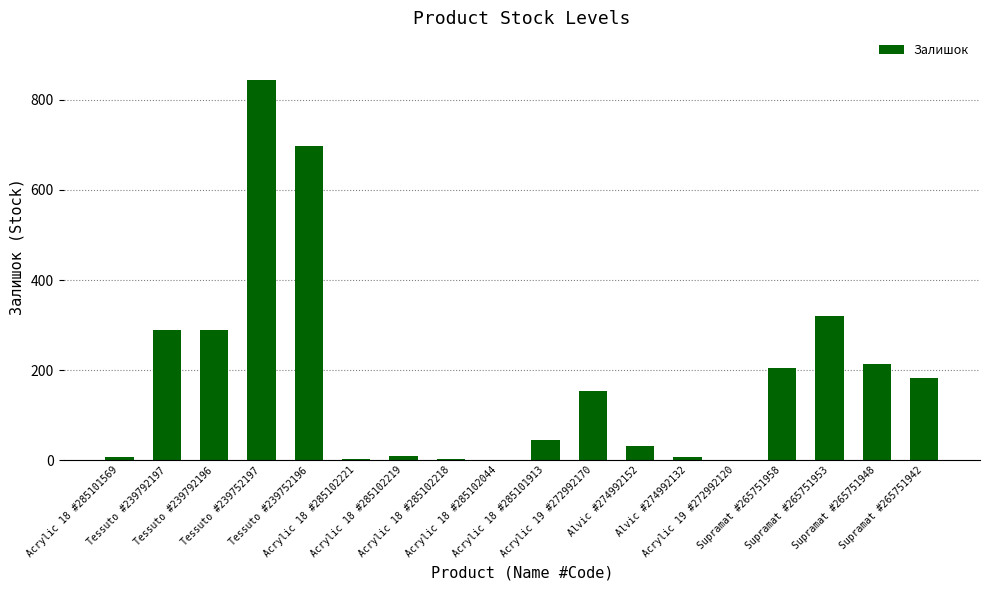

What is the maximum value shown in the chart?

845